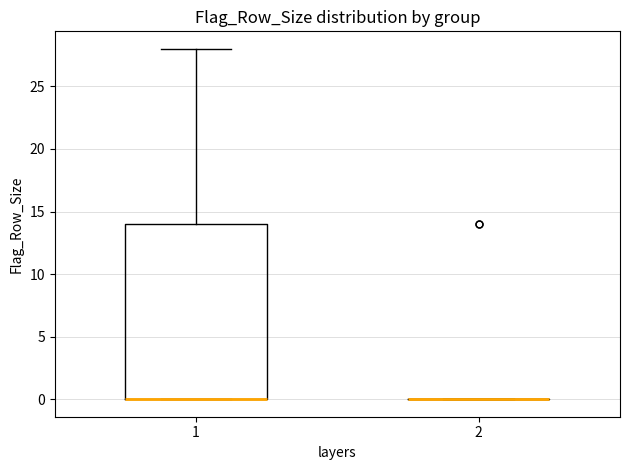

Reading left to right, transcribe this box plot: for each box, give where its median line is, the range the box spans, and where its two whiskers end, as read against the y-axis. The values are not printed on the chart, so give them approximately, as read against the axis.

1: median 0 (drawn on the box's lower edge), box 0 to 14, whiskers 0 to 28
2: box collapsed to a line at 0, whiskers 0 to 0